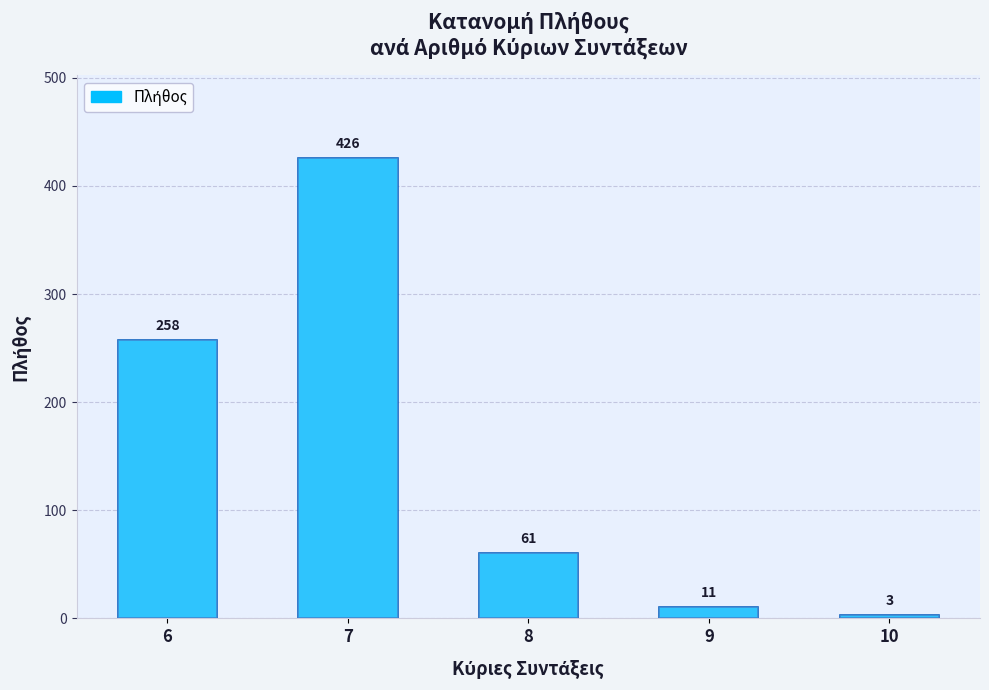

Reading left to right, extract all data points from this chart.

6=258	7=426	8=61	9=11	10=3